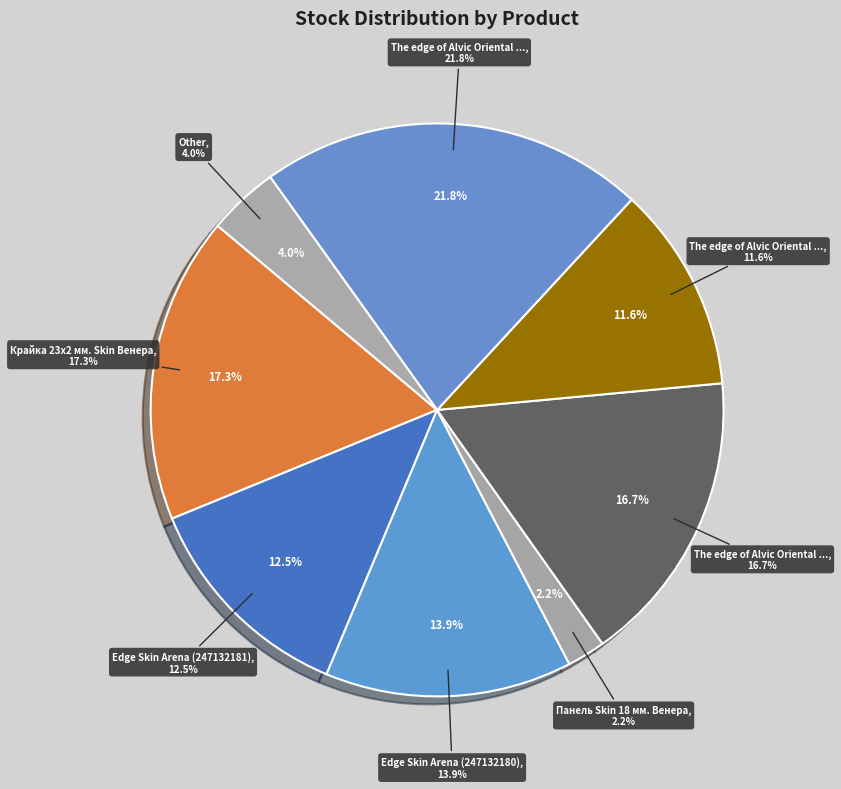

Do The edge of Alvic Oriental (258021633) and Skin panel 18 mm. (247052180) together represent more than half of the pie?

No